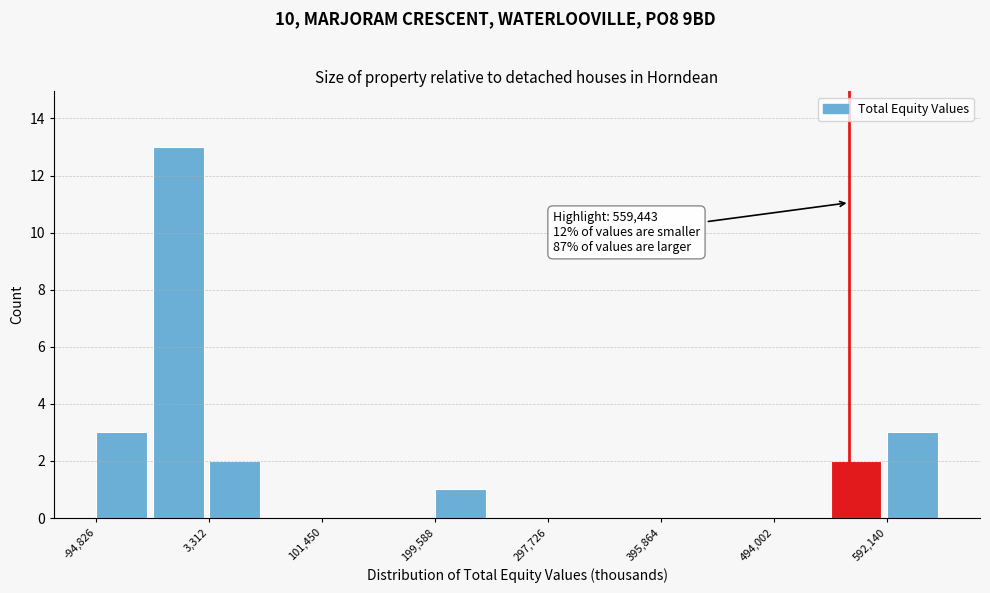

Over which range of the x-axis is the bar tallest?

-50000 to 0